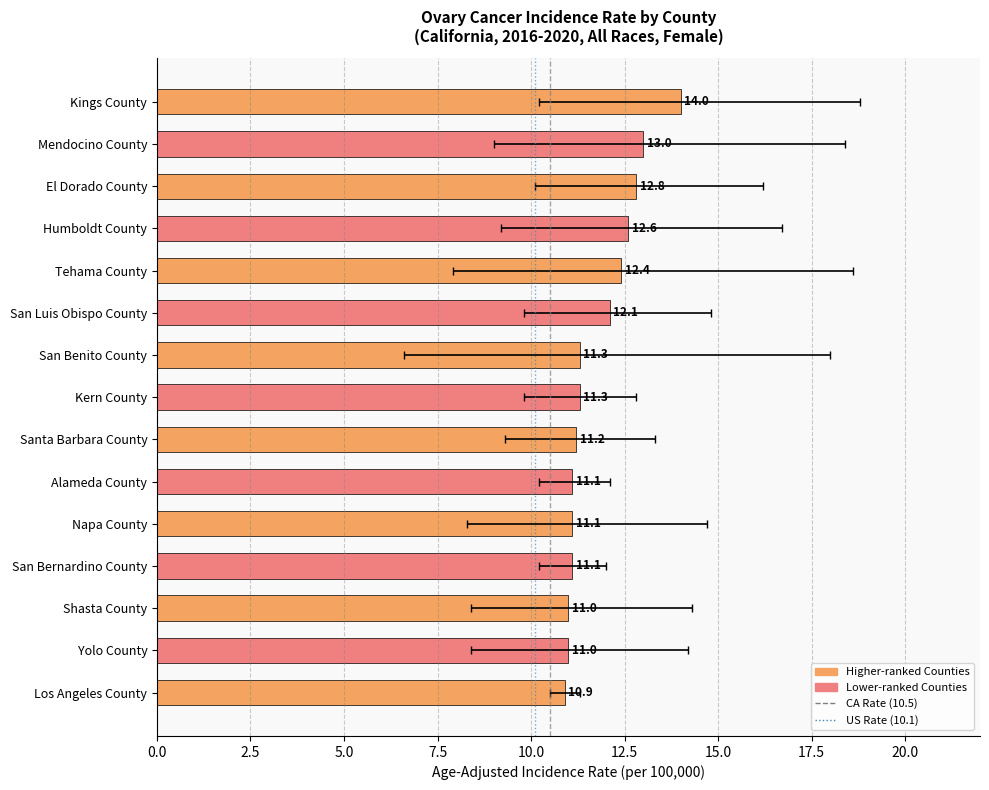

Which label corresponds to the largest value in the chart?

Kings County